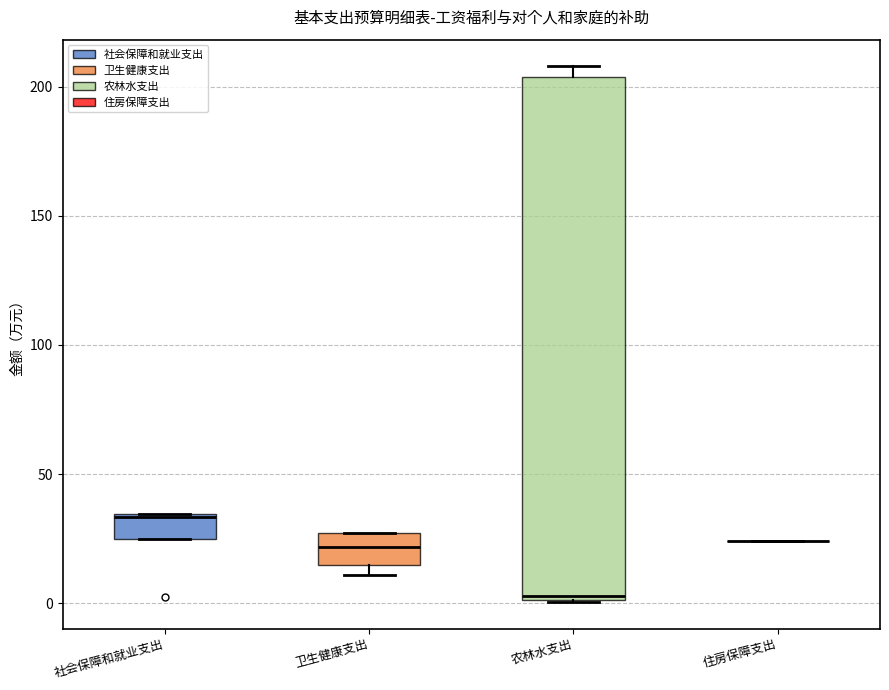

Where does the median line of the box for 卫生健康支出 sit on the y-axis? The values are not printed on the chart, so give them approximately, as read against the axis.

20